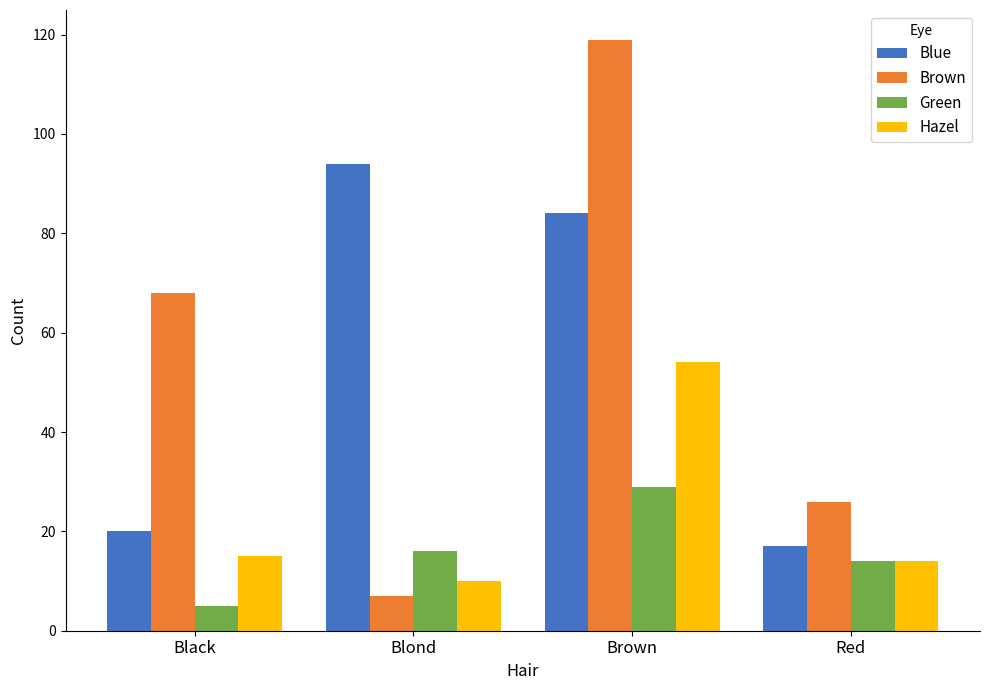

Read the Blue value at Brown.

84